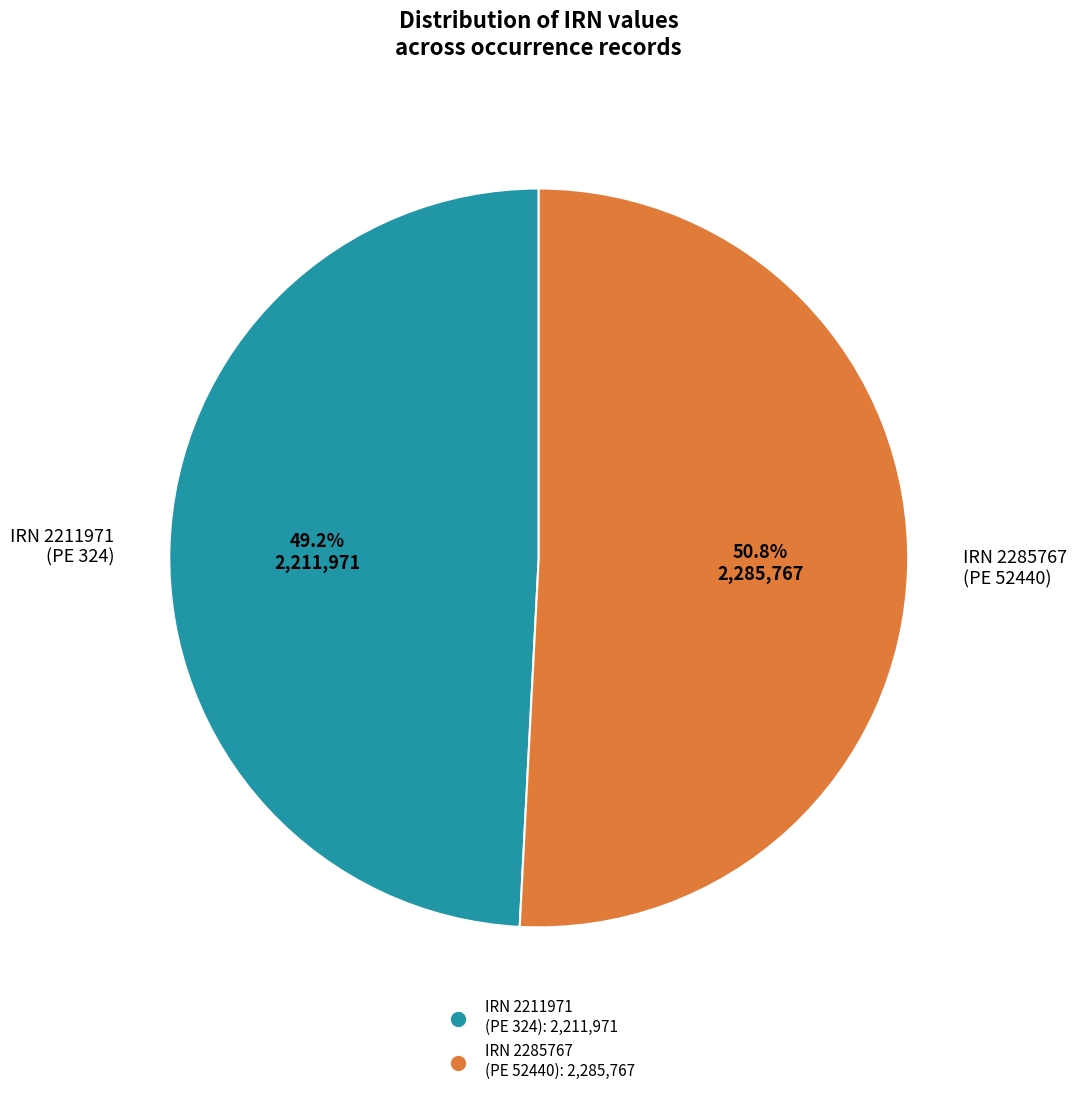

Rank the categories by value from highest to lowest.

IRN 2285767 (PE 52440), IRN 2211971 (PE 324)